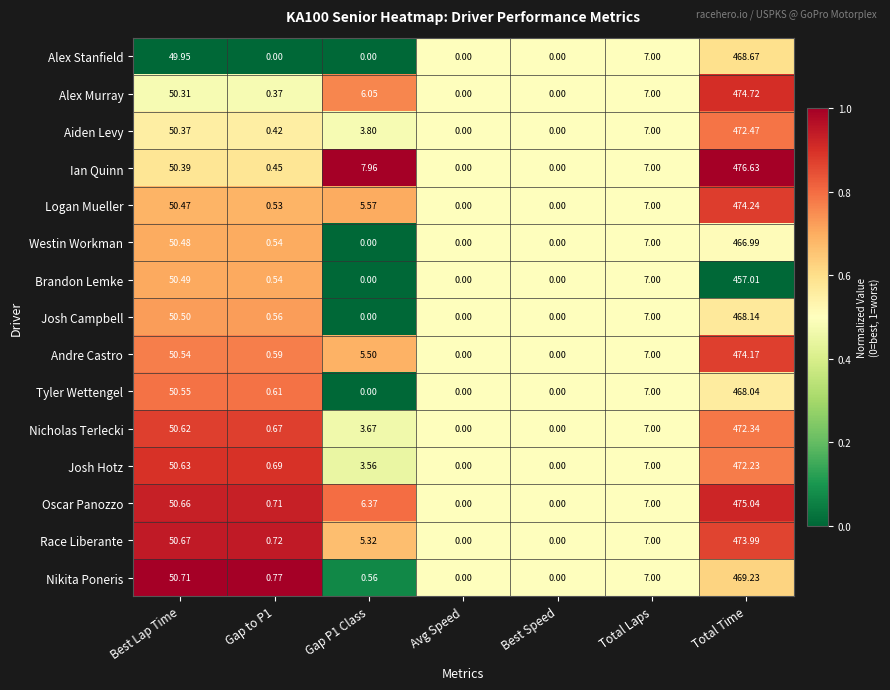

Where does the Andre Castro series first go above 5?

Best Lap Time